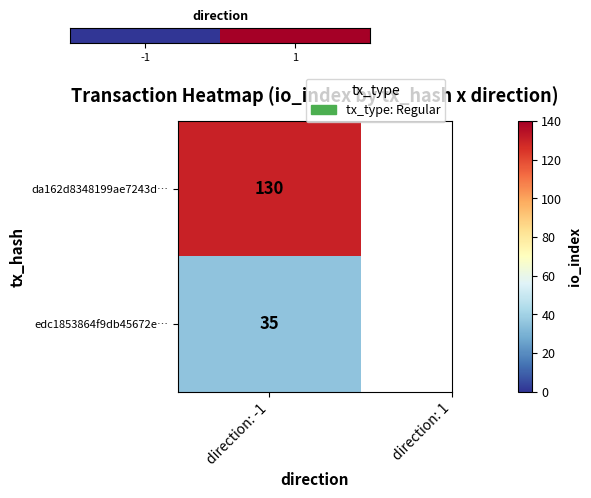

True or false: the data shows 1 at 1.

True